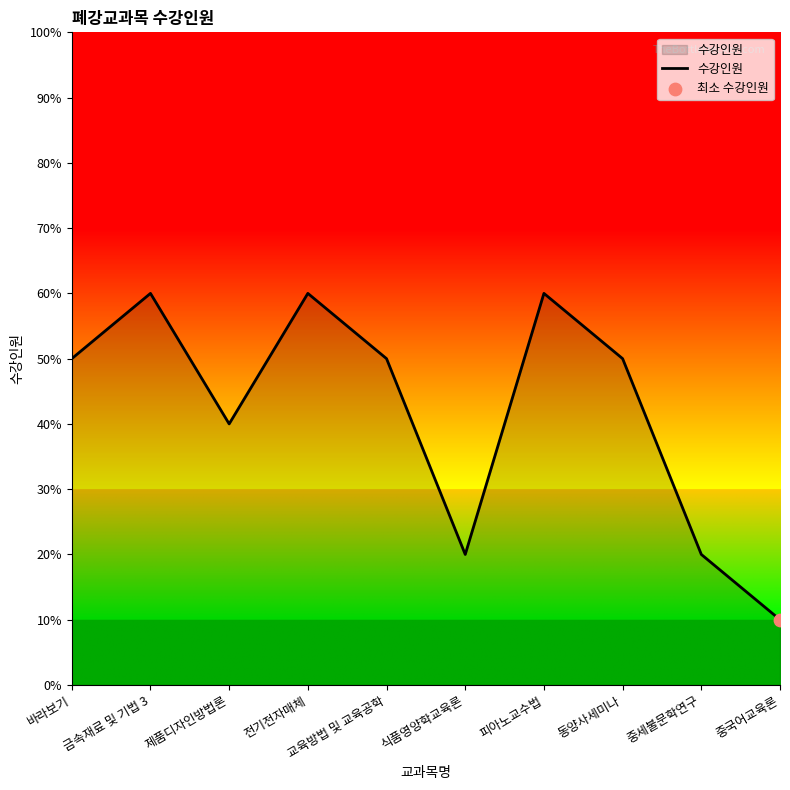

Between 금속재료 및 기법 3 and 중국어교육론, which is larger?

금속재료 및 기법 3